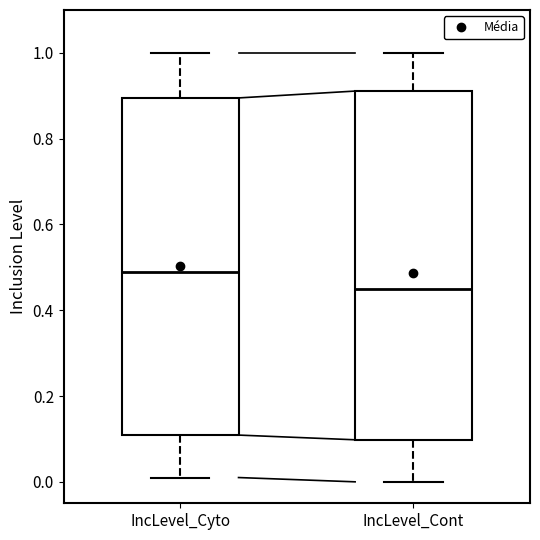

Which box is the tallest, from its lower edge to its upper edge?

IncLevel_Cont